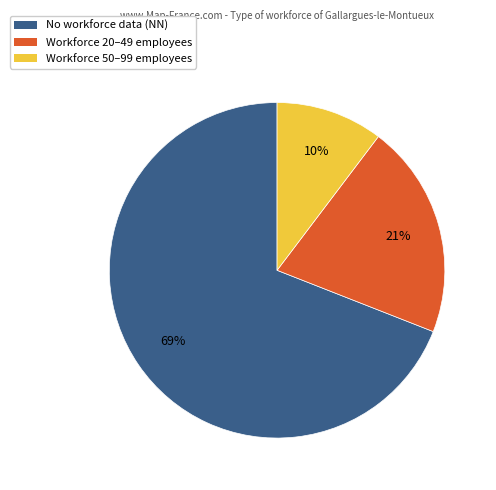

To the nearest percent, what is the difference between the largest and smallest slice percentages?

59%